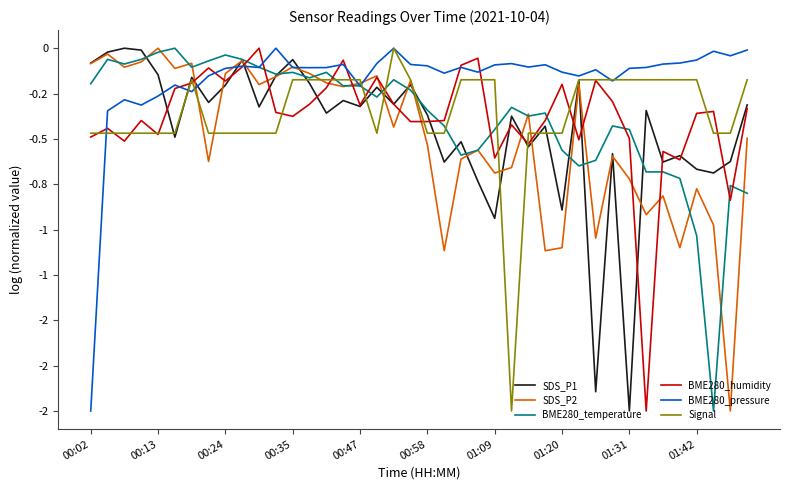

Where is the first local minimum for Signal?

17